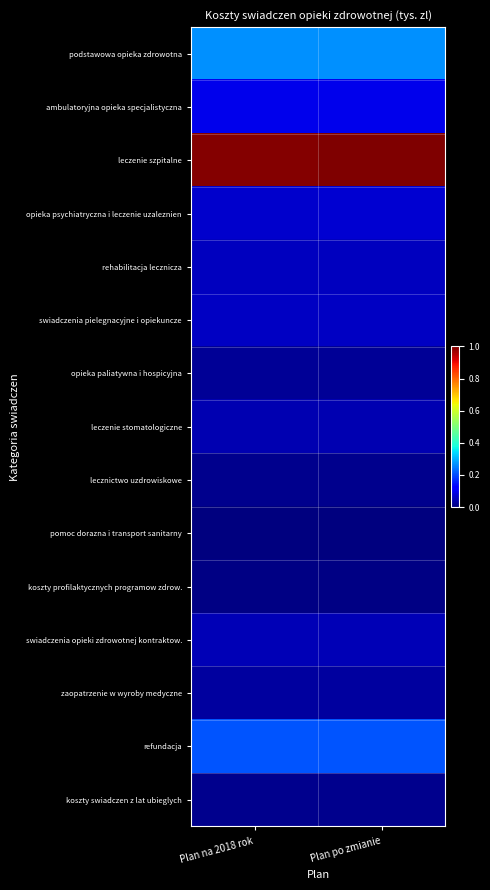

At Plan na 2018 rok, list the series in order from smallest to largest.

pomoc dorazna i transport sanitarny, koszty profilaktycznych programow zdrow., lecznictwo uzdrowiskowe, koszty swiadczen z lat ubieglych, opieka paliatywna i hospicyjna, zaopatrzenie w wyroby medyczne, leczenie stomatologiczne, swiadczenia opieki zdrowotnej kontraktow., rehabilitacja lecznicza, swiadczenia pielegnacyjne i opiekuncze, opieka psychiatryczna i leczenie uzaleznien, ambulatoryjna opieka specjalistyczna, refundacja, podstawowa opieka zdrowotna, leczenie szpitalne